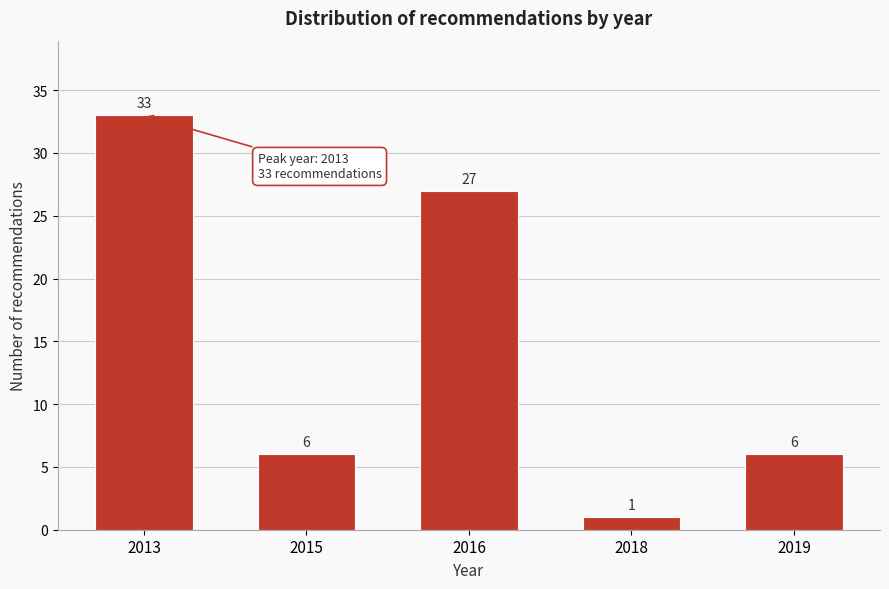

Reading right to left, what are all the values shown in this chart?

6	1	27	6	33